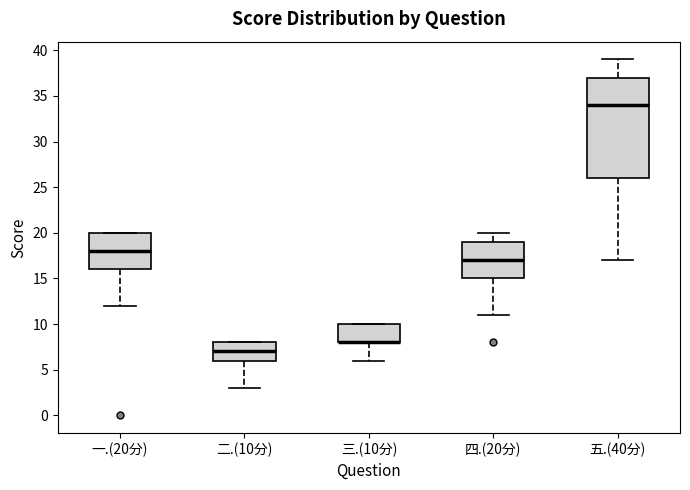

Comparing the boxes themselves (not the whiskers), which one is the tallest?

五.(40分)